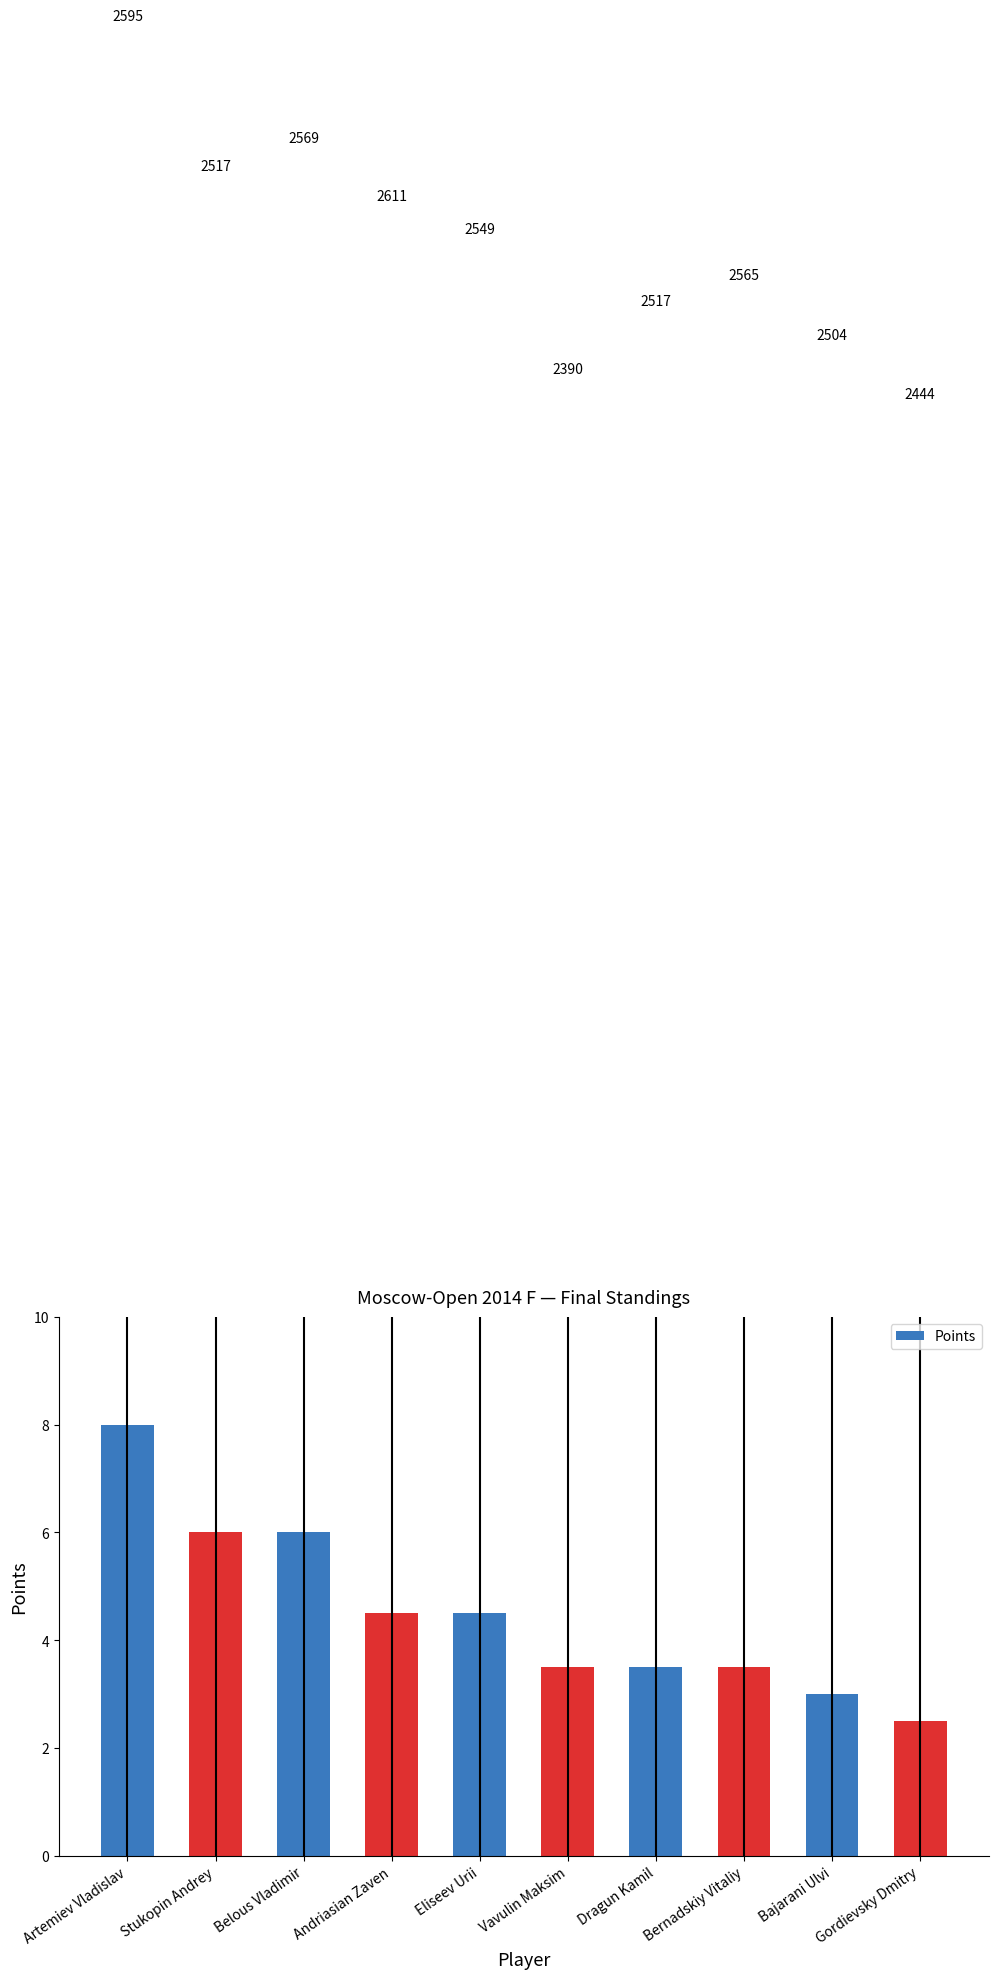

Which label corresponds to the smallest value in the chart?

Gordievsky Dmitry